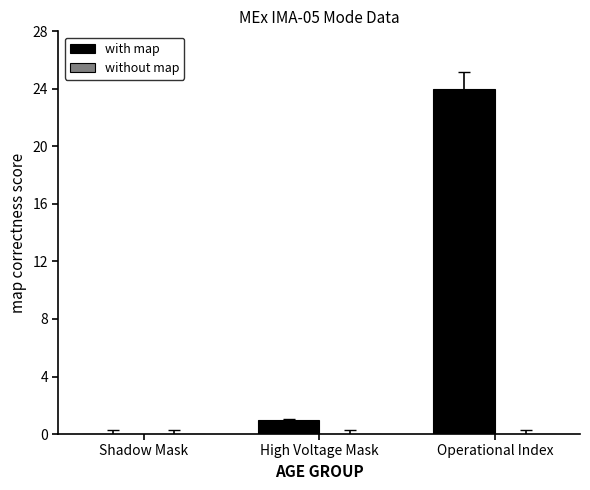

At which label is the value closest to 12?

High Voltage Mask